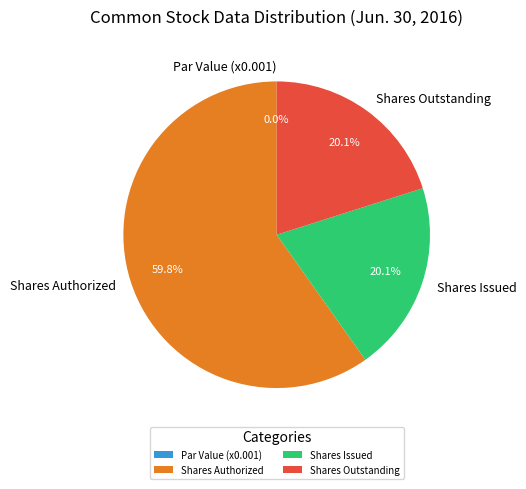

To the nearest percent, what is the combined percentage of Common stock, shares authorized and Common stock, shares outstanding?

80%